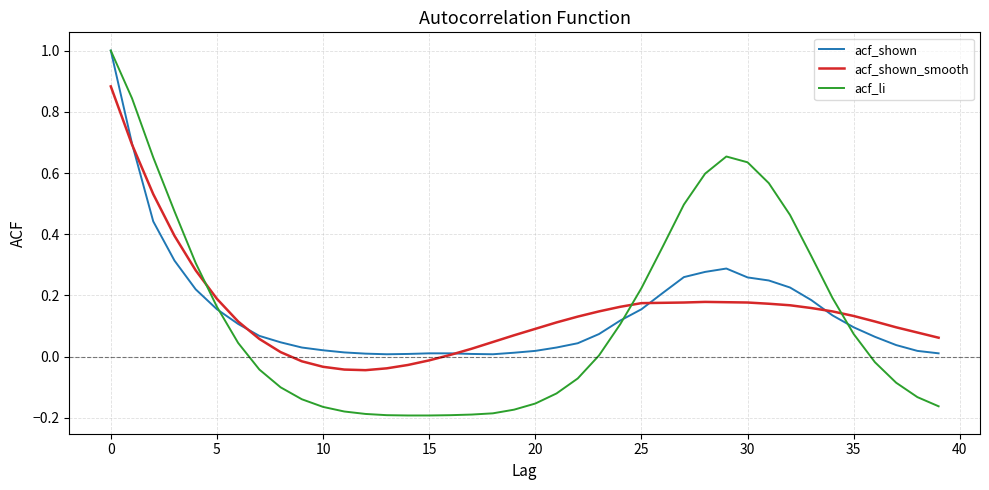

How many lines are shown in the chart?

3